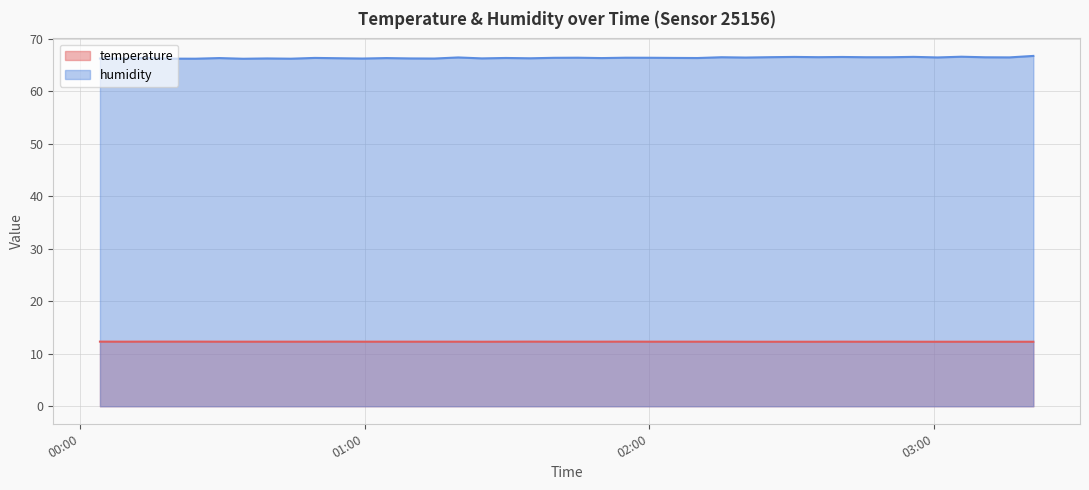

What position from the left is 2023-04-16T02:15:12?

27